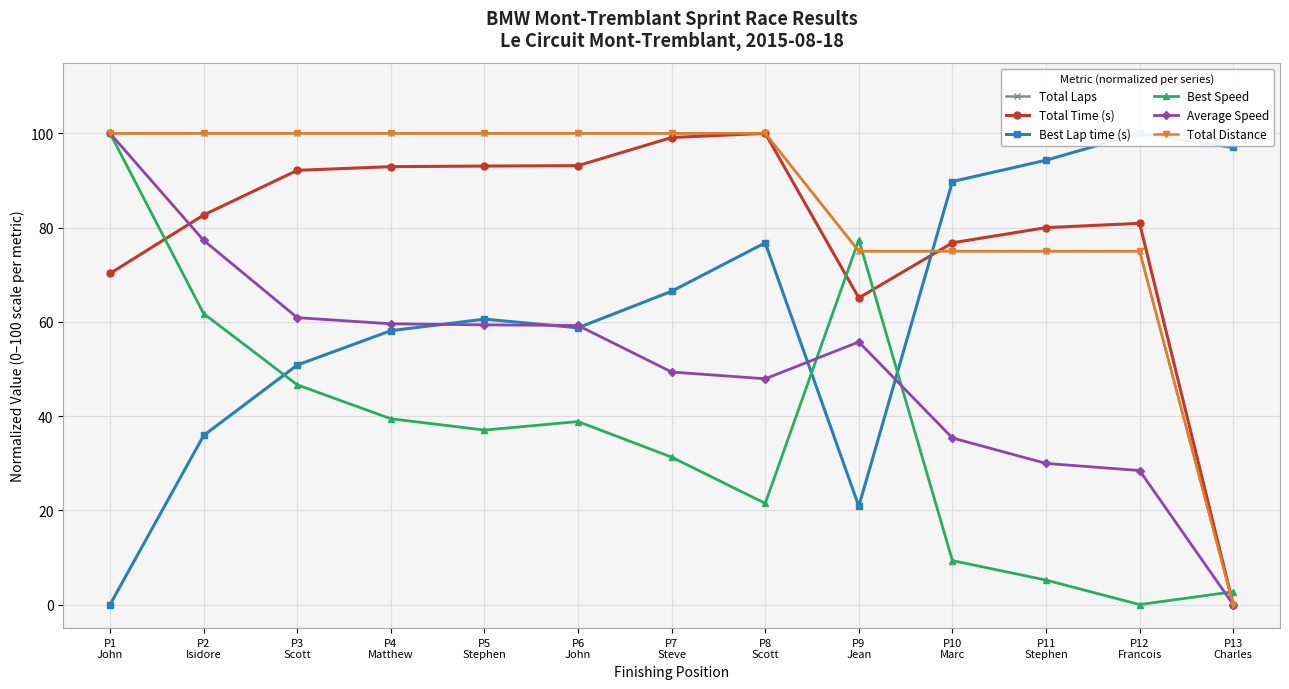

At which category does Average Speed reach its first local peak?

P9
Jean